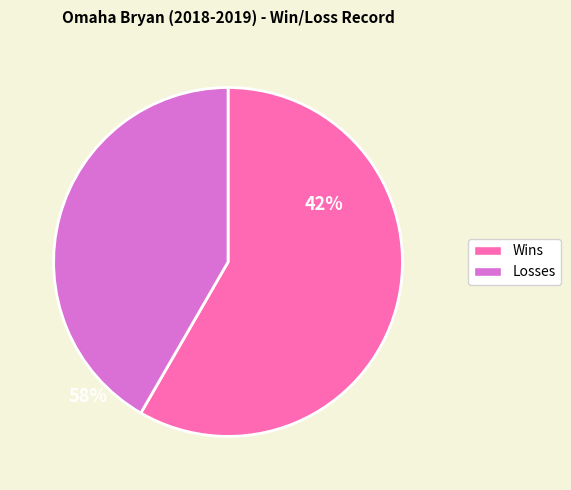

What is the ratio of the value at Losses to the value at Wins?

0.7